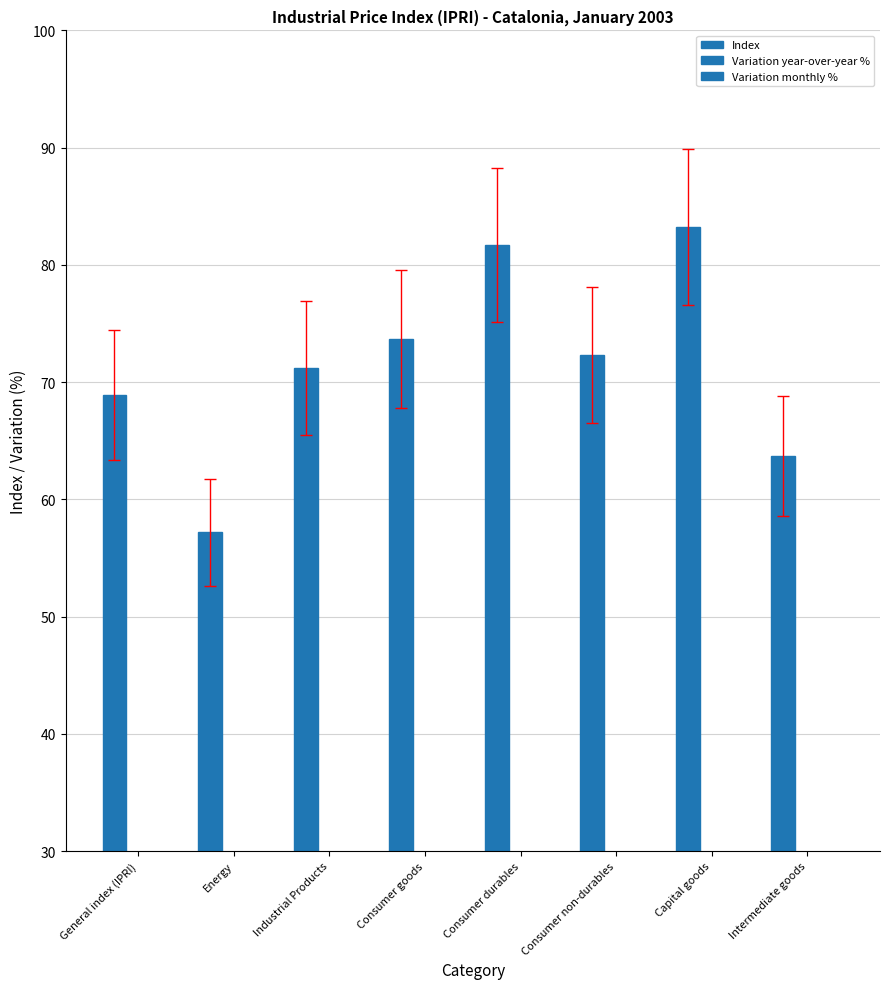

The Variation year-over-year % series shows 2.4 at General index (IPRI). True or false?

True